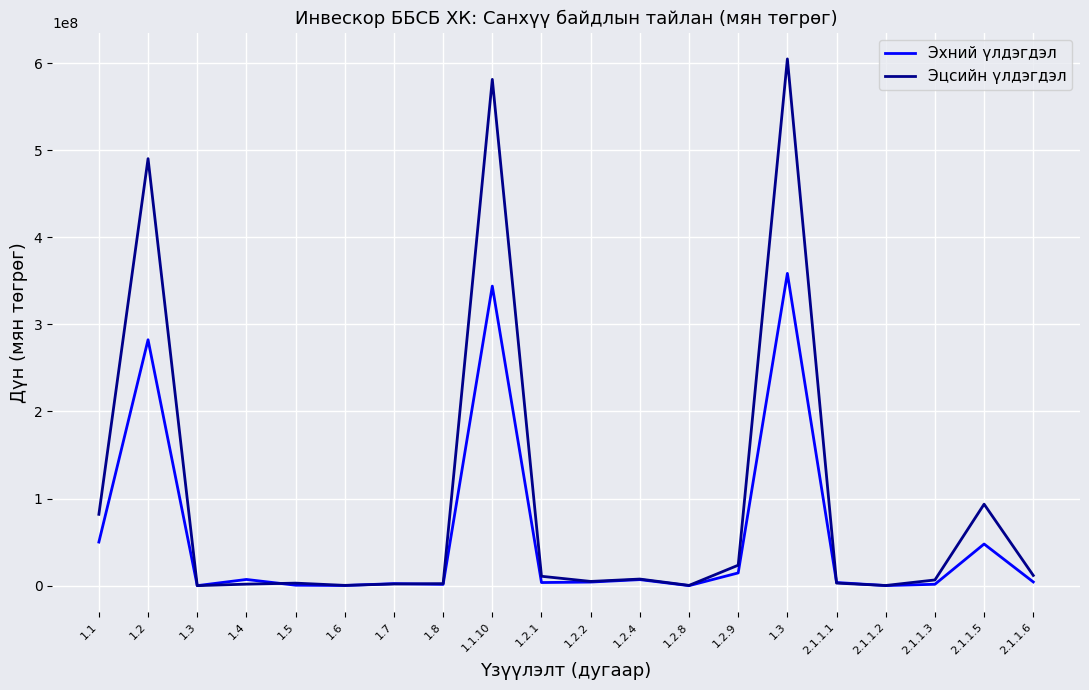

Does the chart have visible grid lines?

Yes